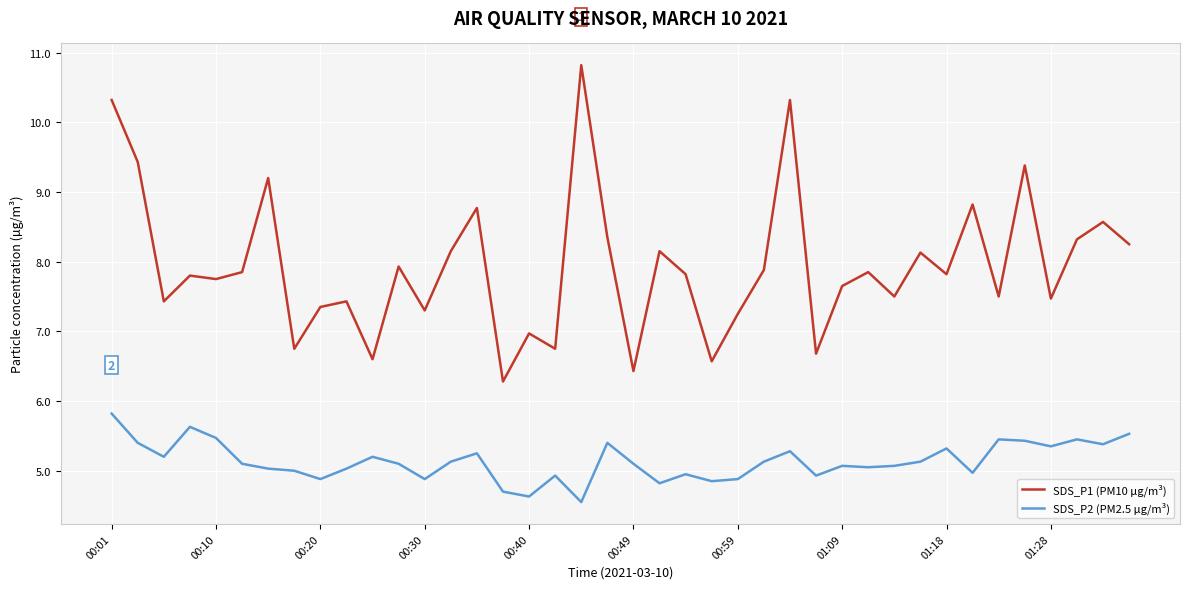

What is the lowest value of the SDS_P1 (PM10 µg/m³) series?

6.3